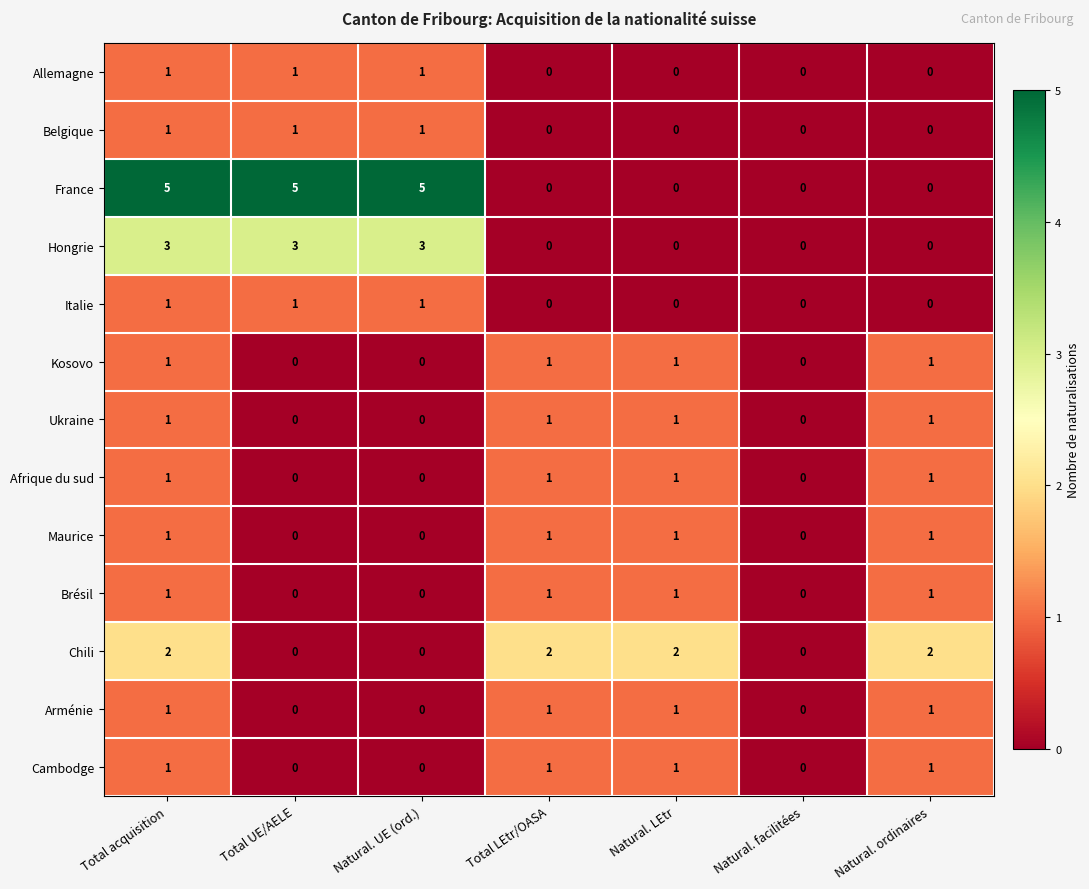

What is the spread (max minus min) of values at Natural. LEtr?

2